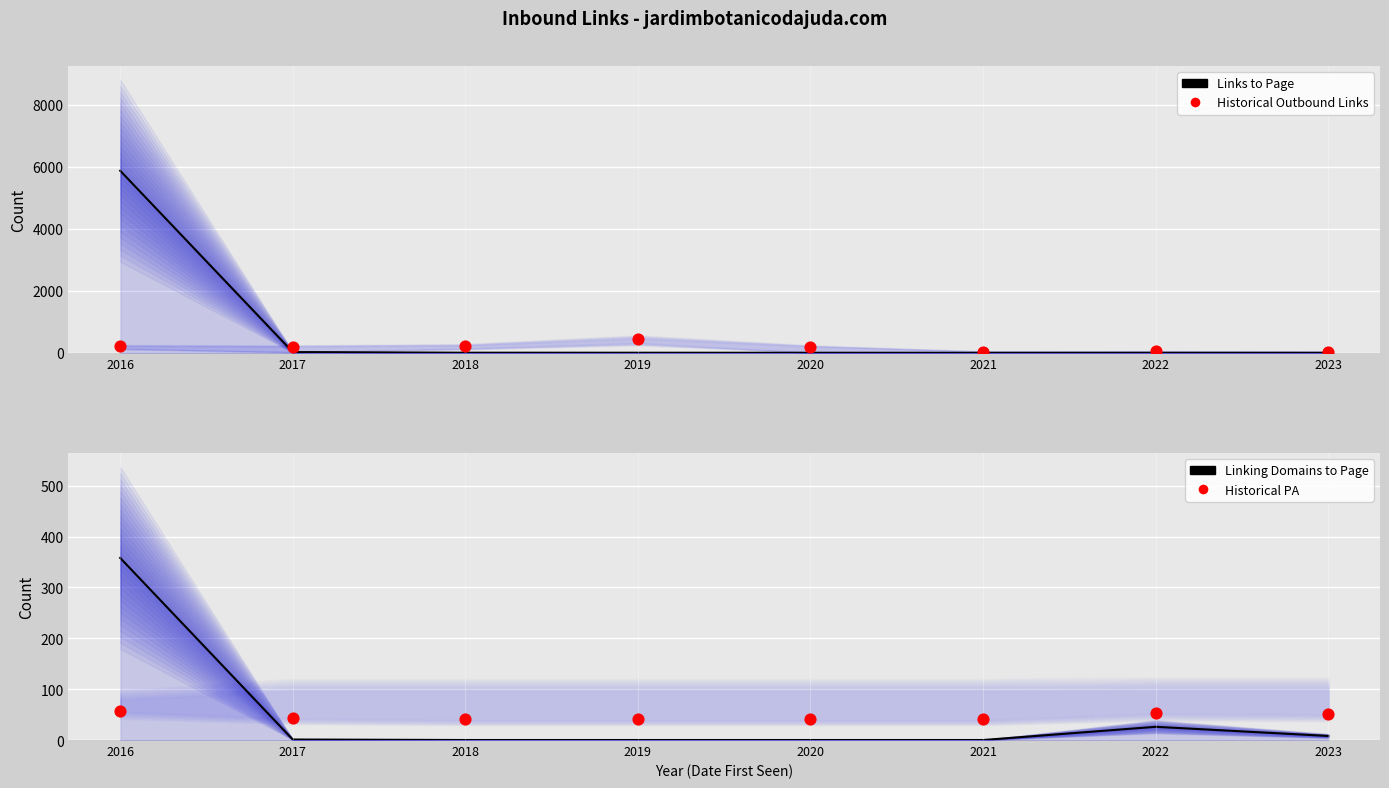

Which series contains the lowest Y value?

Linking Domains Line